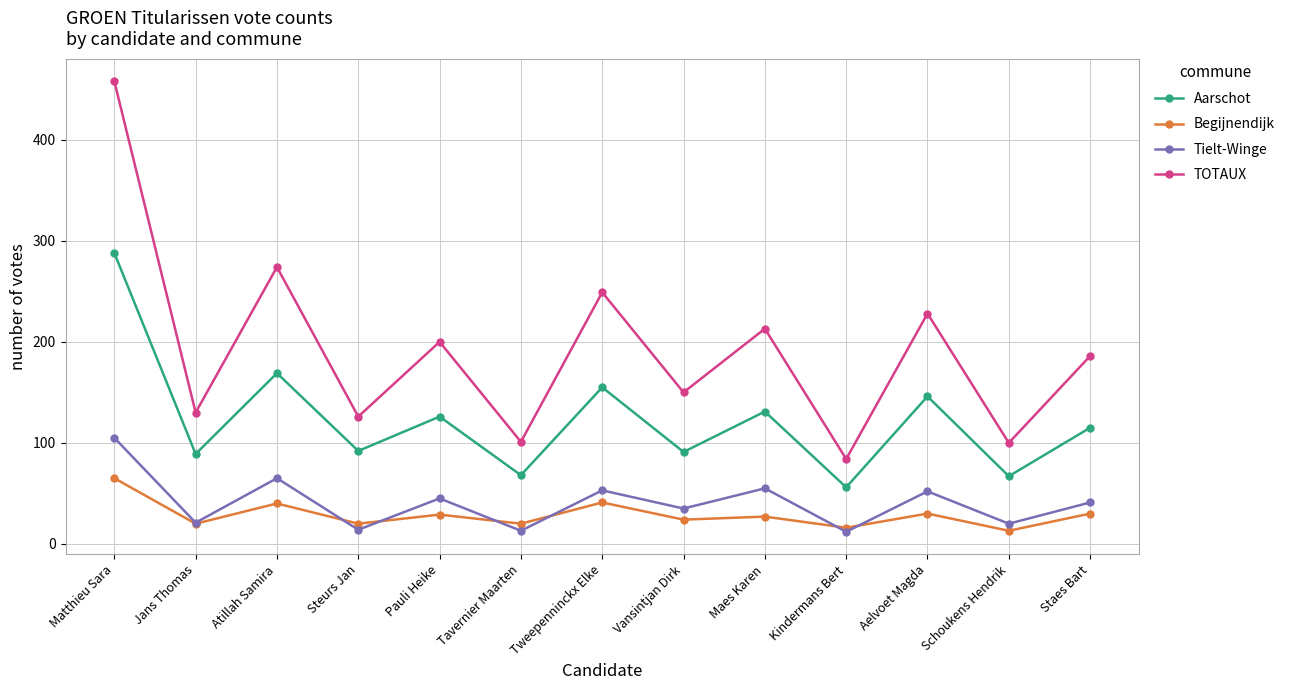

Is it true that Aarschot equals 36 at Kindermans Bert?

False